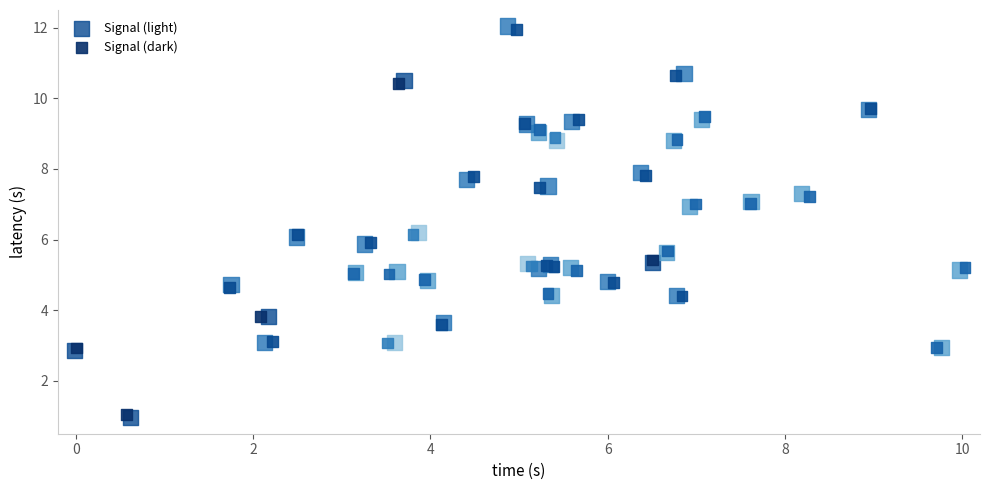

Which series has the widest spread of Y values?

Signal (light)